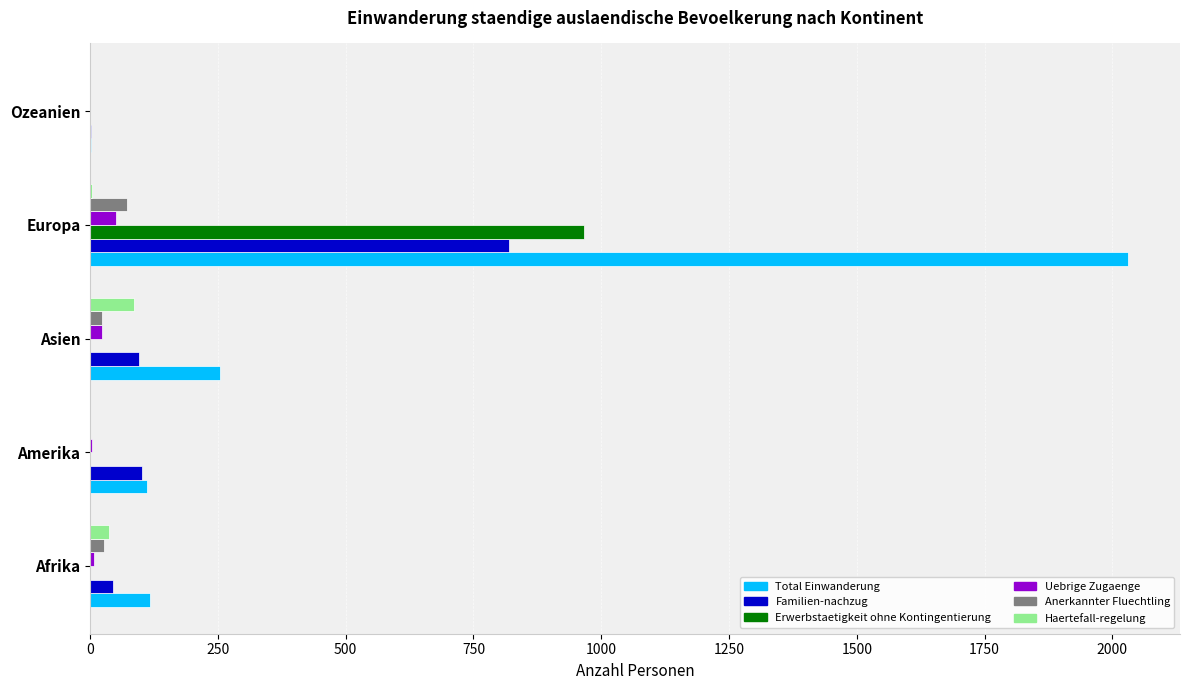

What is the greatest value displayed?

2031